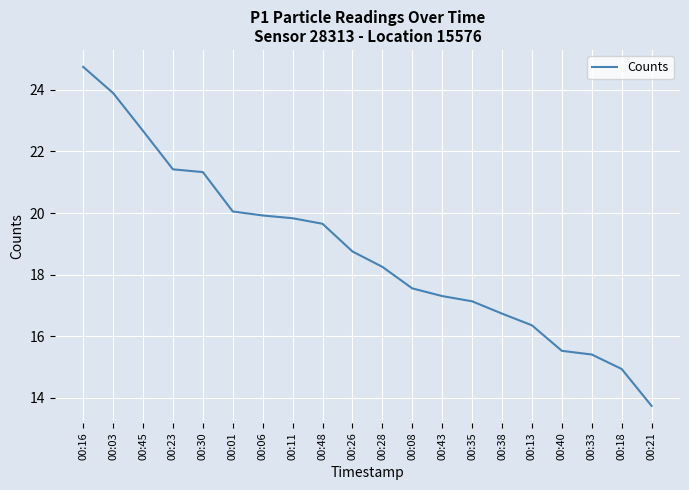

Approximately how many times larger is the value at 00:45 compared to 00:01?

1.1